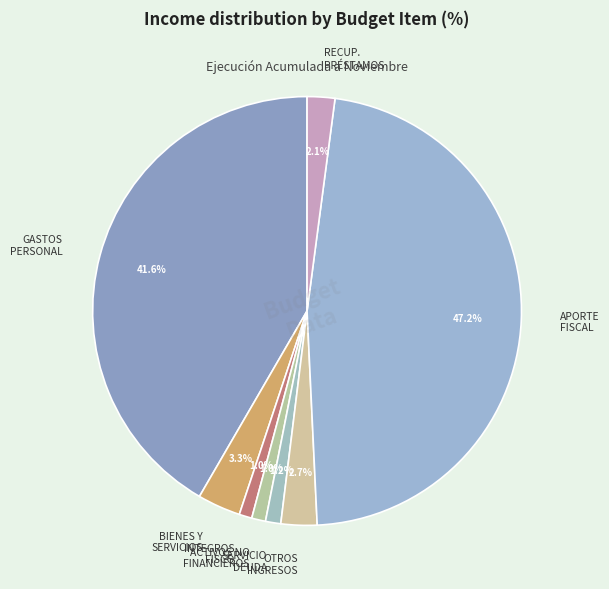

Does any single category account for the majority?

No